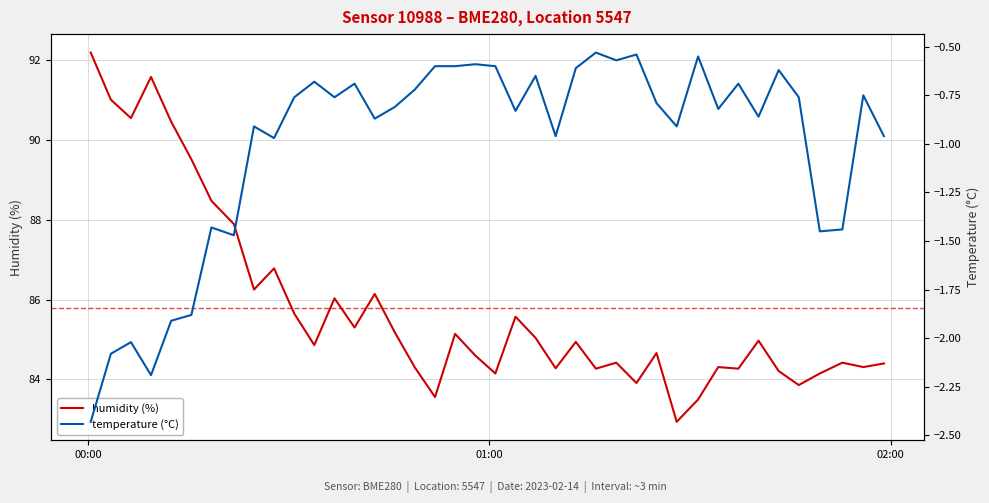

How many series are shown in this chart?

2